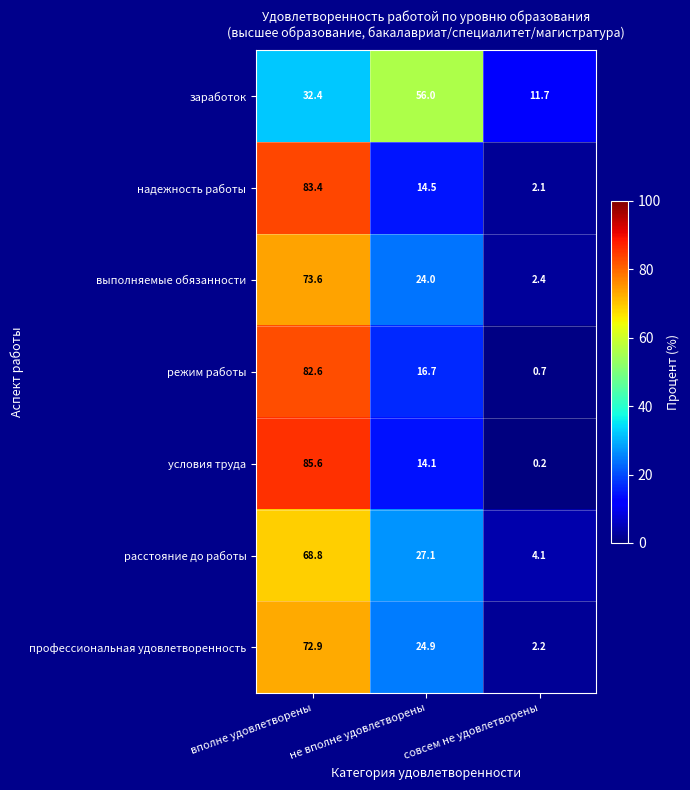

Which series has the largest range (max minus min)?

условия труда